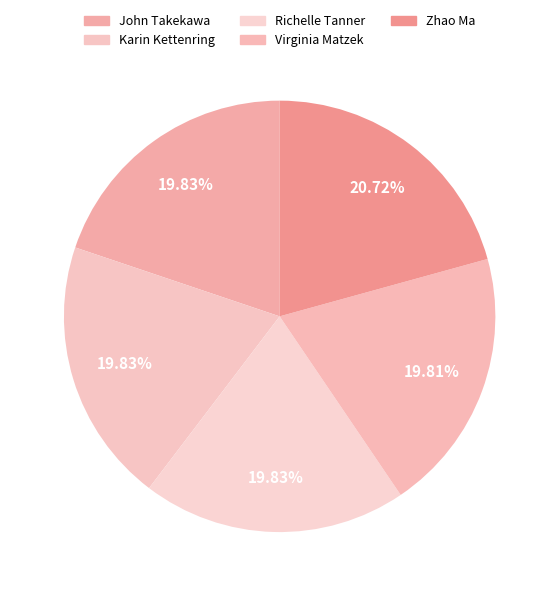

How many segments does this pie chart have?

5